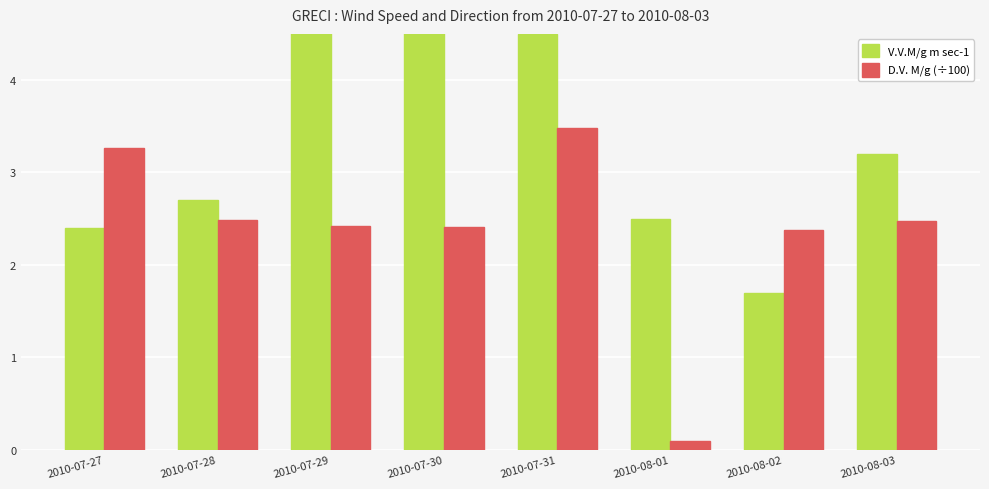

Which has a higher value, 2010-07-27 or 2010-08-03?

2010-08-03